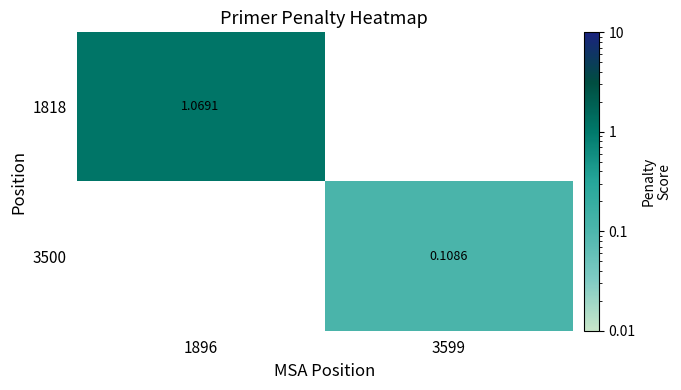

The value of 1818 at 1896 is 1.4. True or false?

False